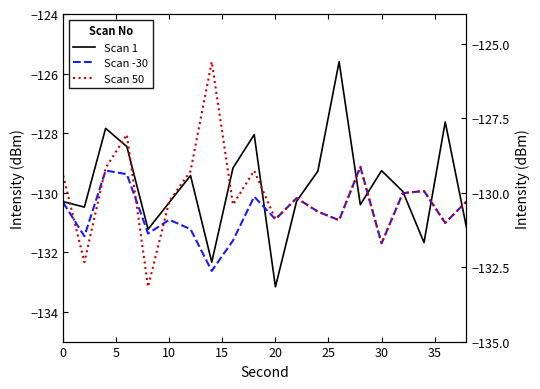

At how many categories does at least one series exceed -128?

4